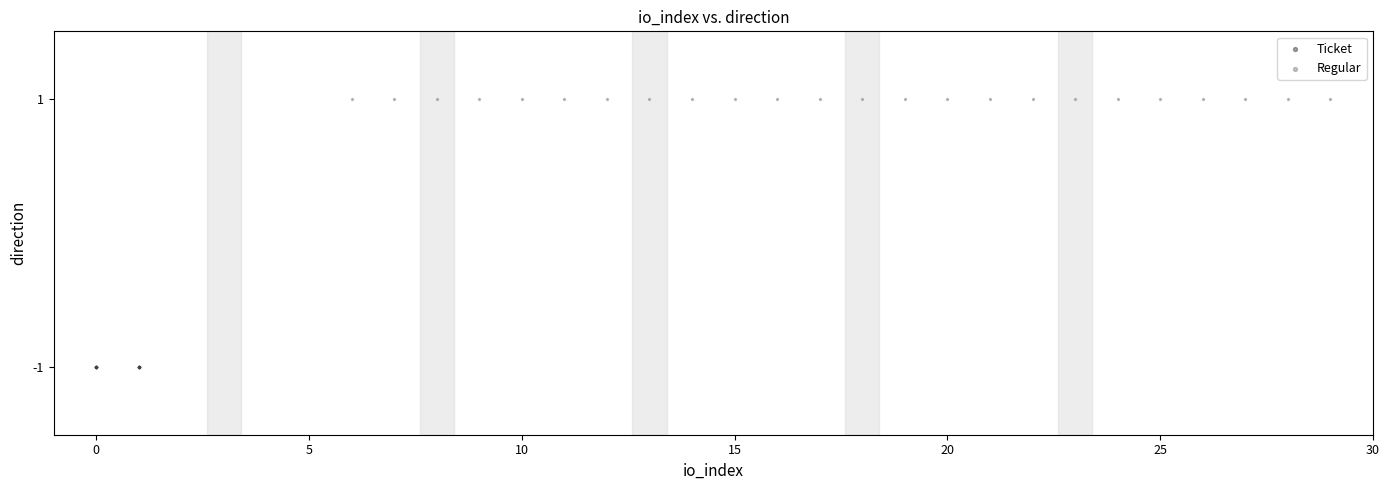

Which series reaches the maximum Y coordinate?

Regular